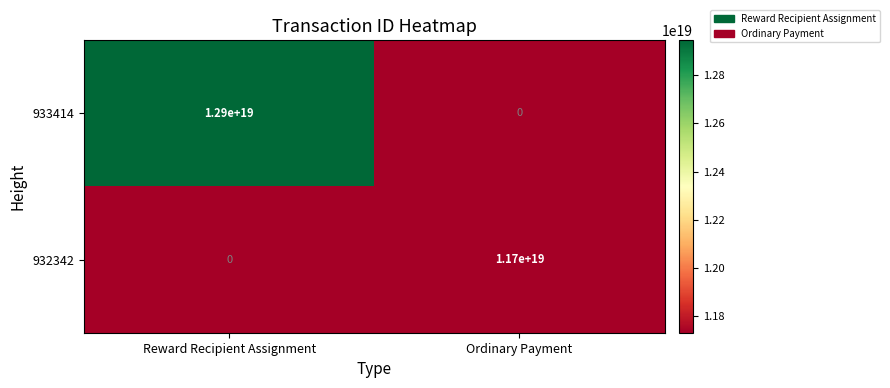

List the series in order of their peak value, highest first.

933414, 932342